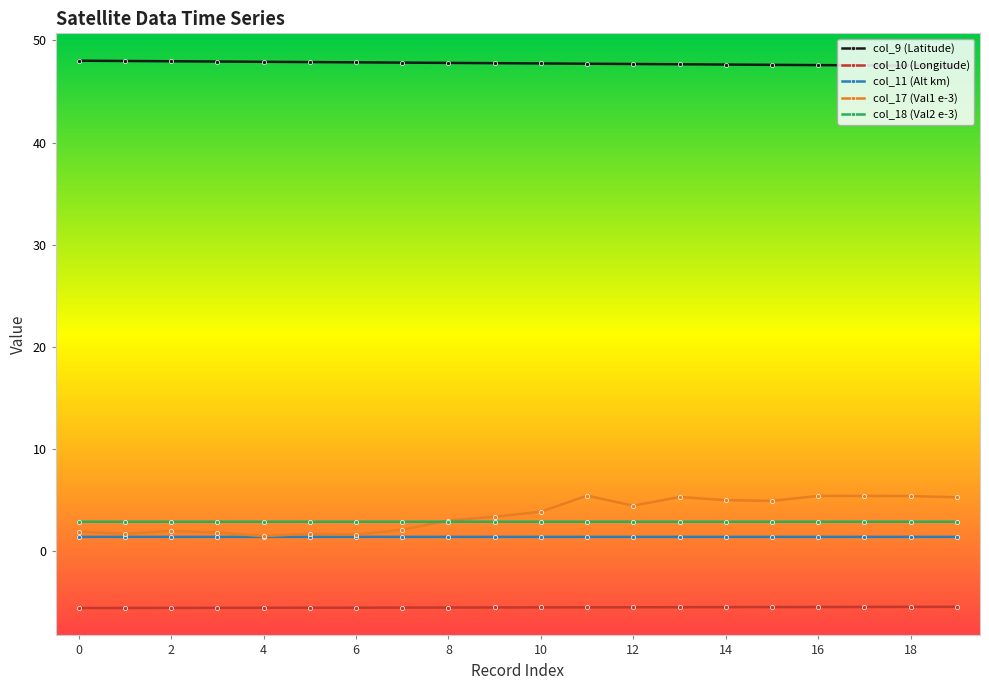

What is the smallest value displayed?

-5.6